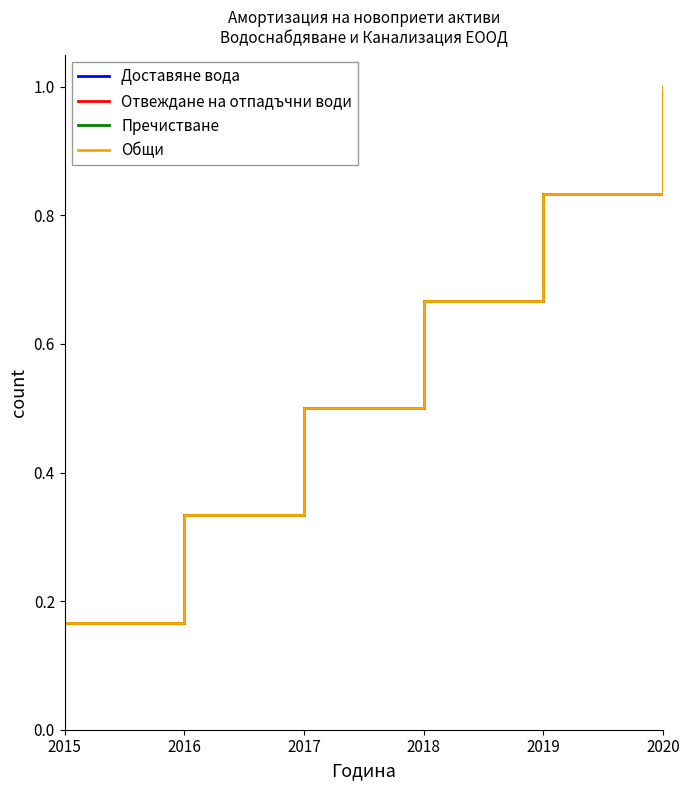

Does the chart have visible grid lines?

No